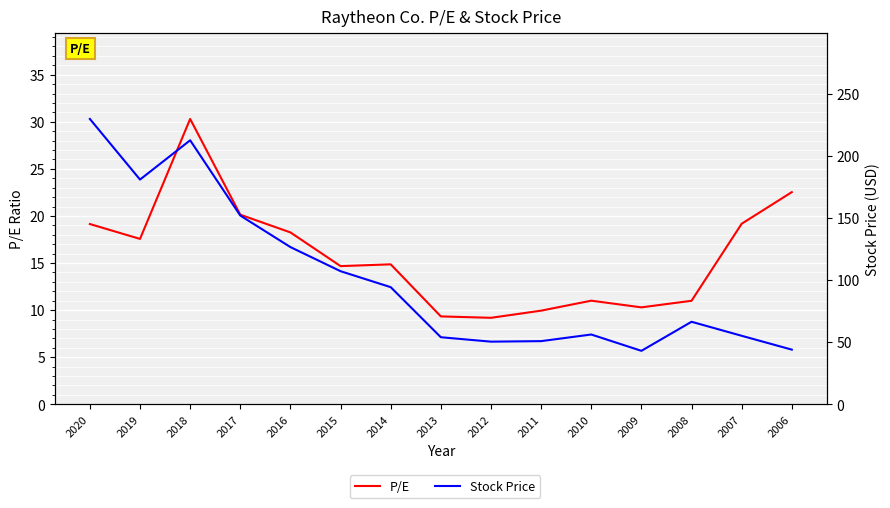

Rank the series by their average value, from lowest to highest.

P/E, Stock Price